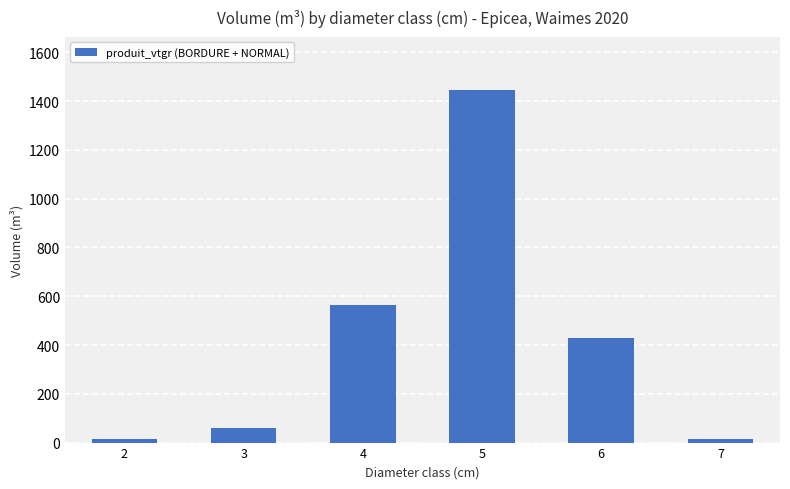

What is the value of the 3rd bar from the left?

564.3